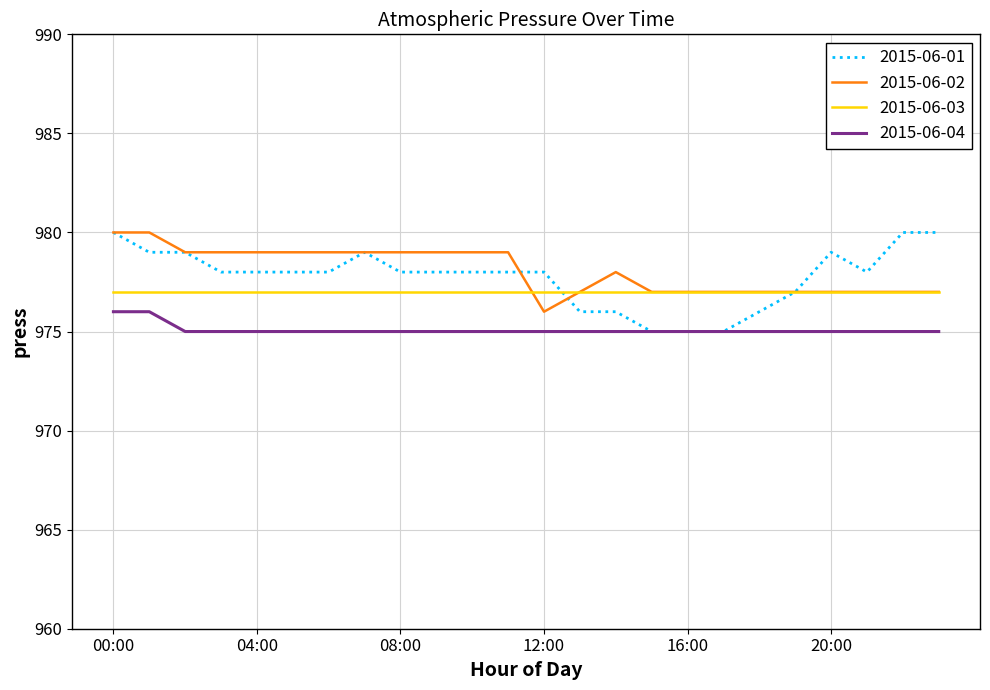

What are all the series names shown in the legend?

2015-06-01, 2015-06-02, 2015-06-03, 2015-06-04